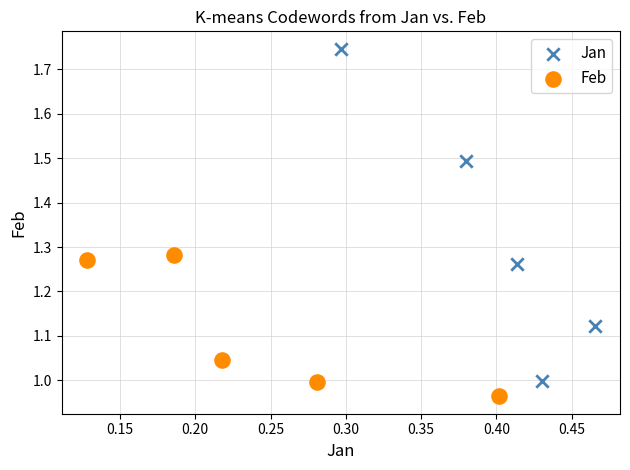

Which series has the largest Y range (max minus min)?

Jan